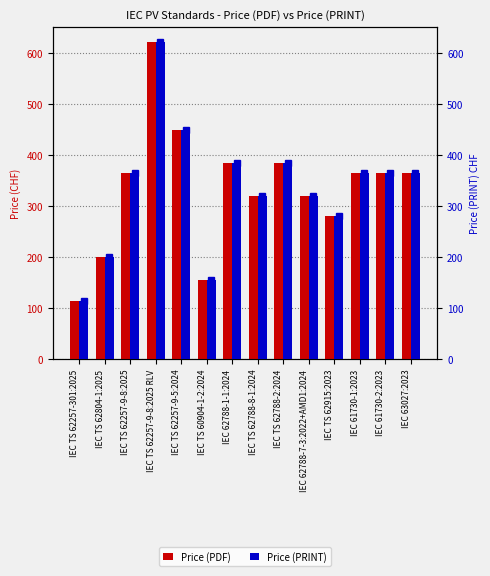

What is the difference between the Price (PDF) values at IEC 62788-7-3:2022+AMD1:2024 and IEC 61730-2:2023?

45